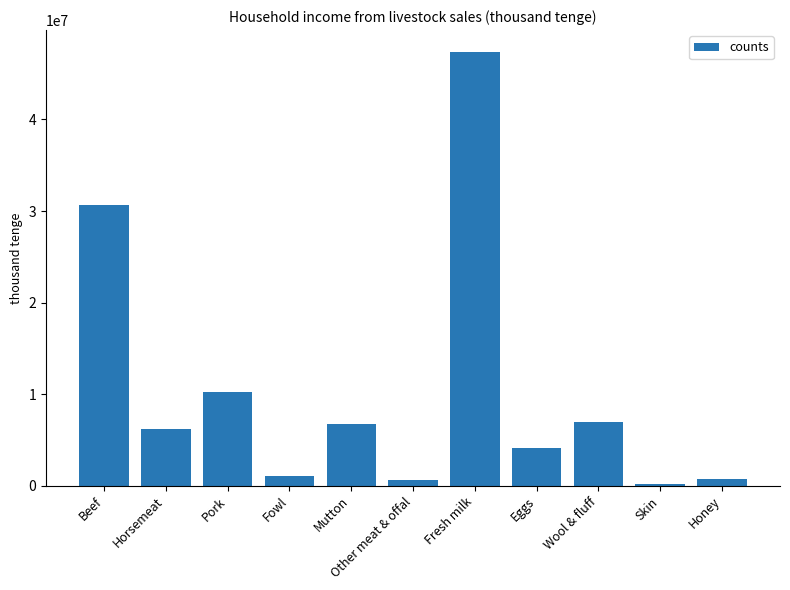

Between Fresh milk and Wool & fluff, which is larger?

Fresh milk